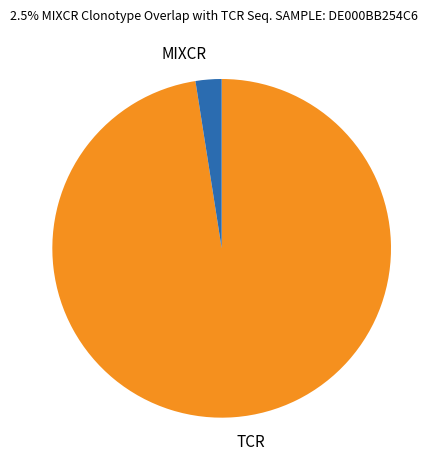

Which slice is the smallest?

MIXCR